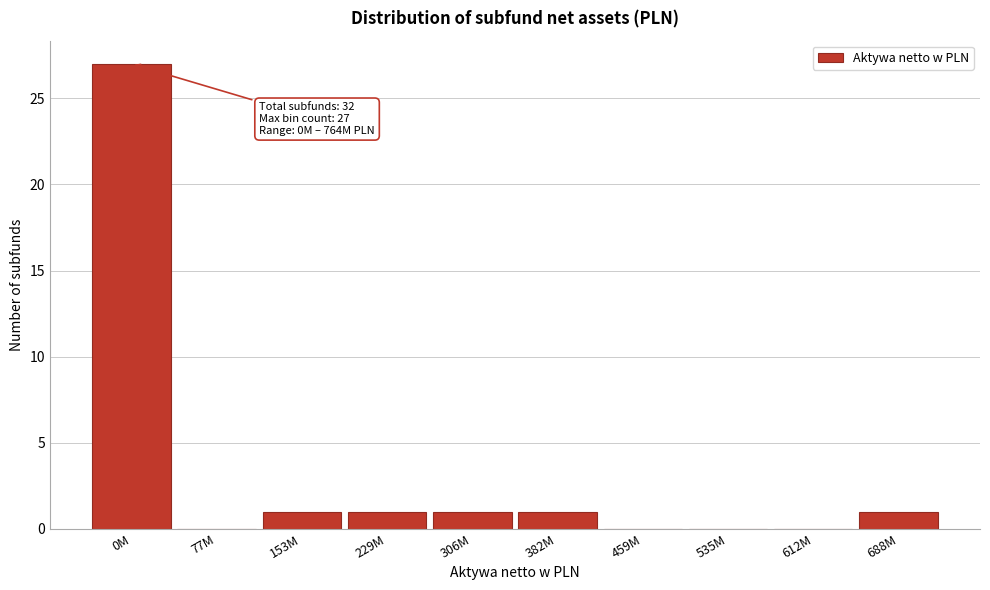

Reading left to right, what are all the values shown in this chart?

0M=27	77M=0	153M=1	229M=1	306M=1	382M=1	459M=0	535M=0	612M=0	688M=1